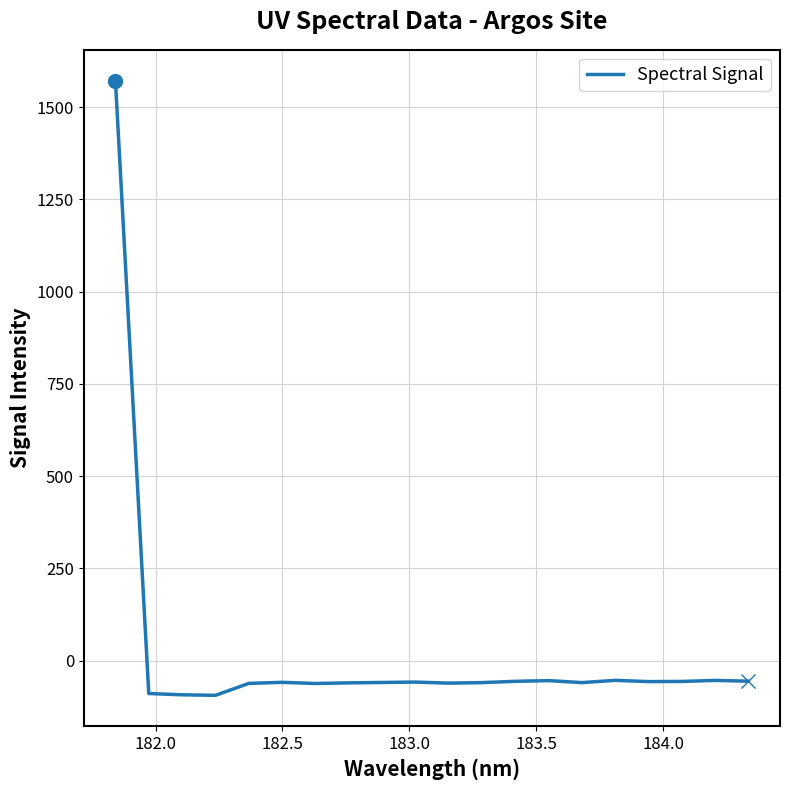

What is the difference between the maximum and minimum values?

1666.2